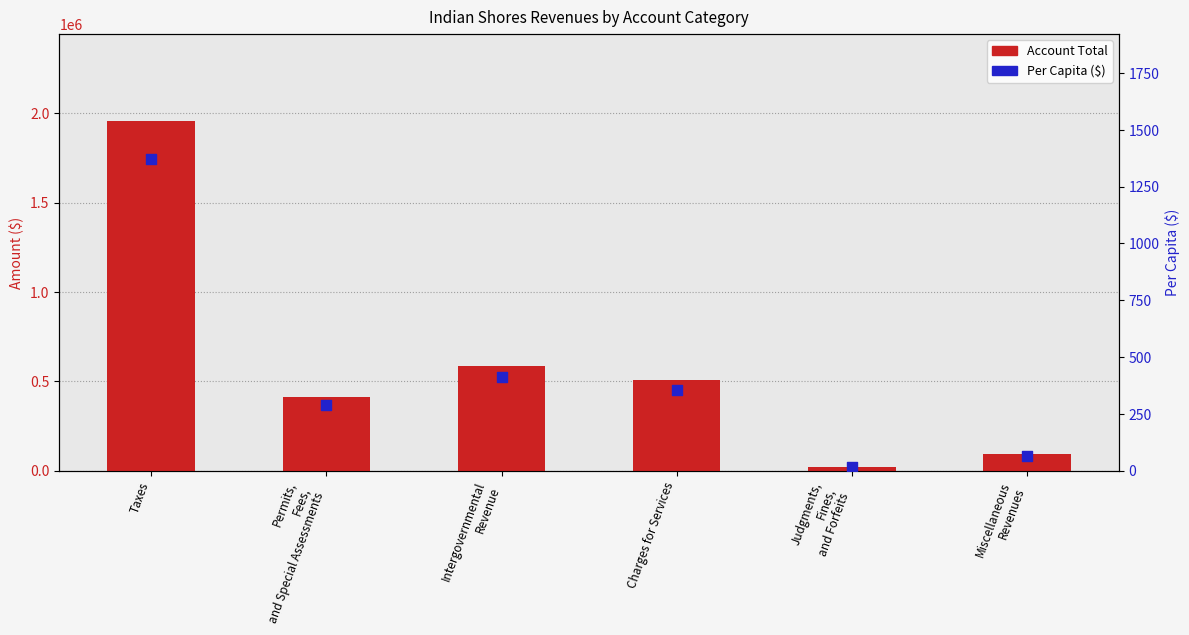

At which category is the sum across all series the highest?

Taxes